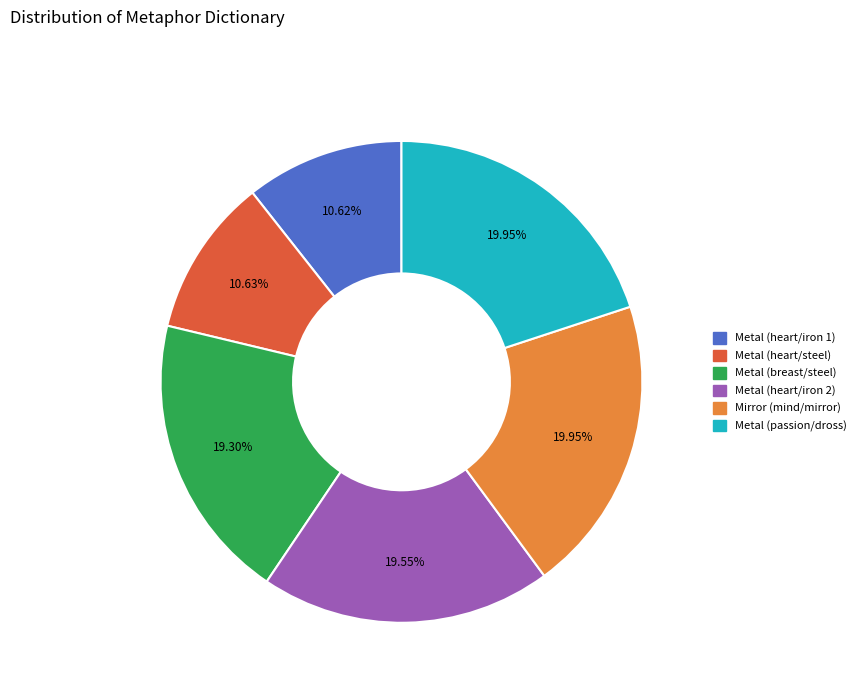

What is the ratio of the value at Metal (heart/iron 2) to the value at Metal (passion/dross)?

1.0